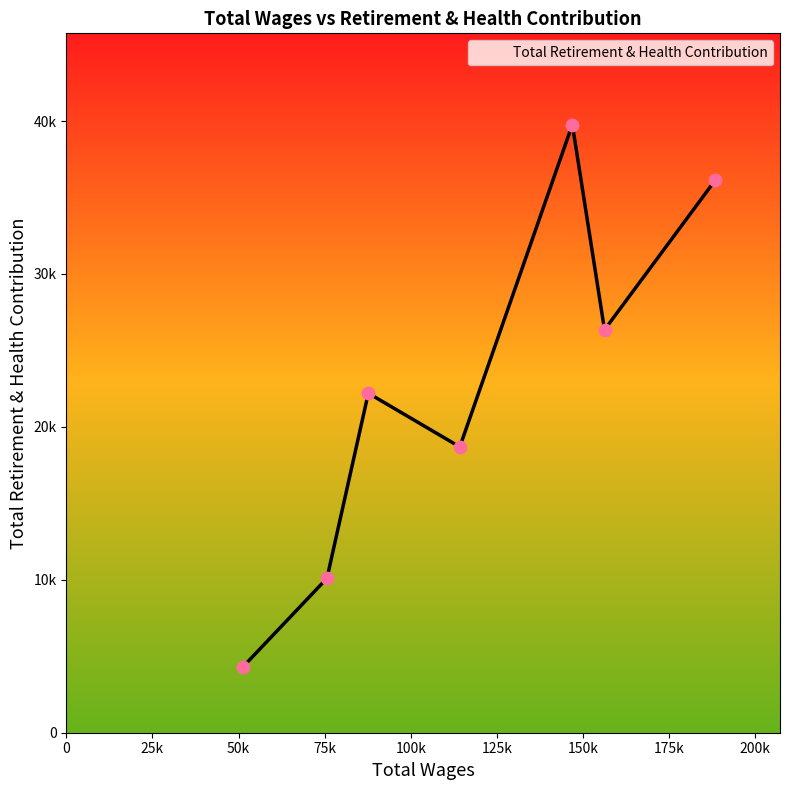

Is this an area chart (filled region under the line)?

Yes